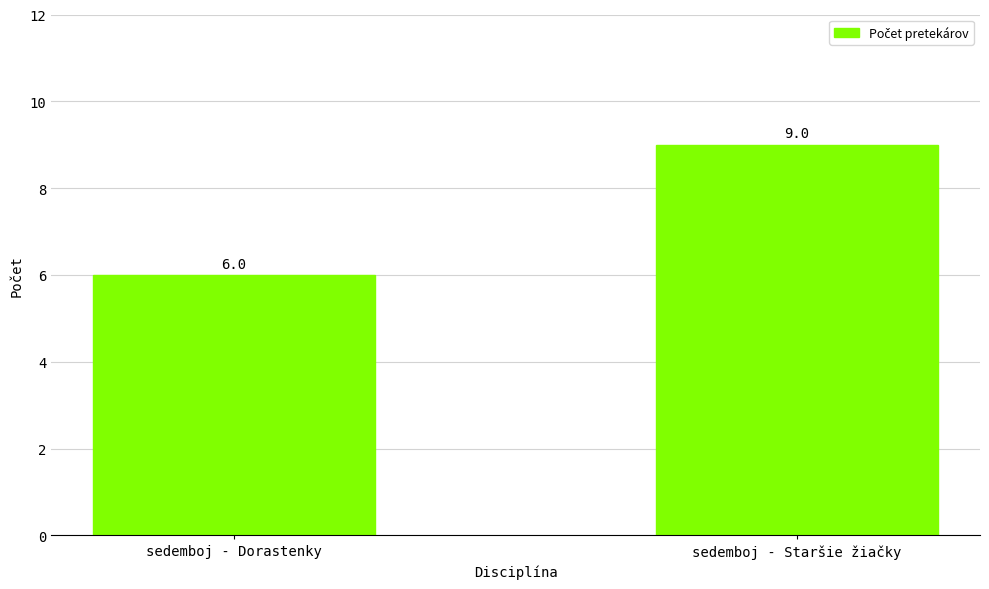

What is the difference between the maximum and minimum values?

3